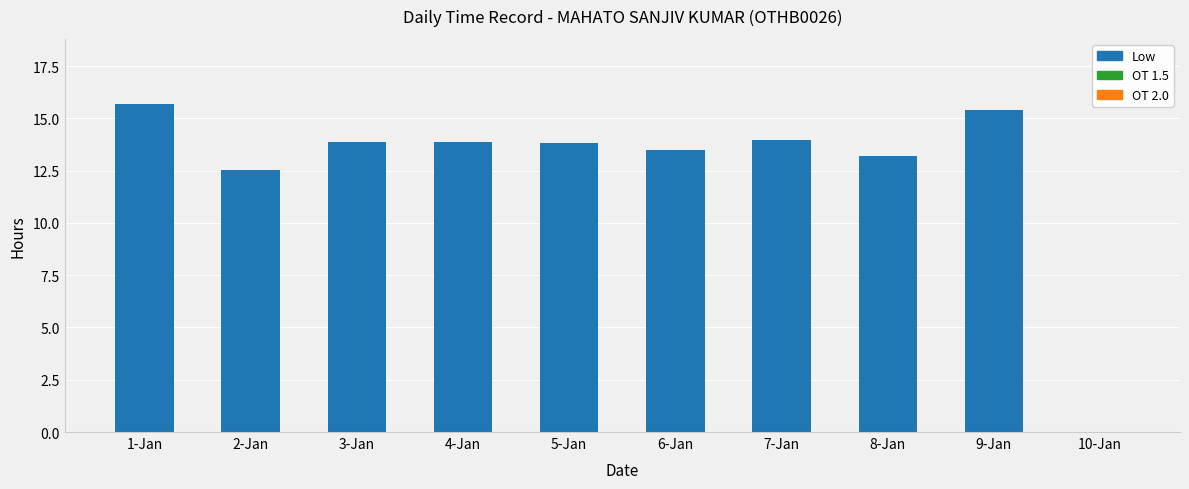

What is the sum of the values at 3-Jan and 1-Jan?

29.6